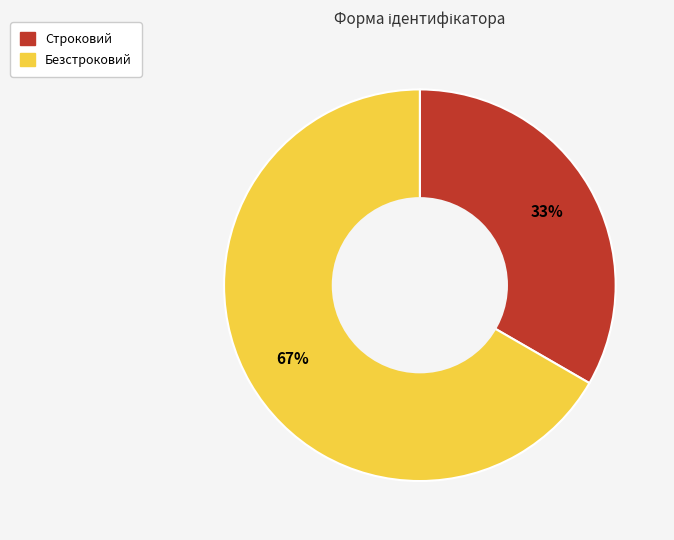

Is it true that Строковий is 33% of the pie?

True